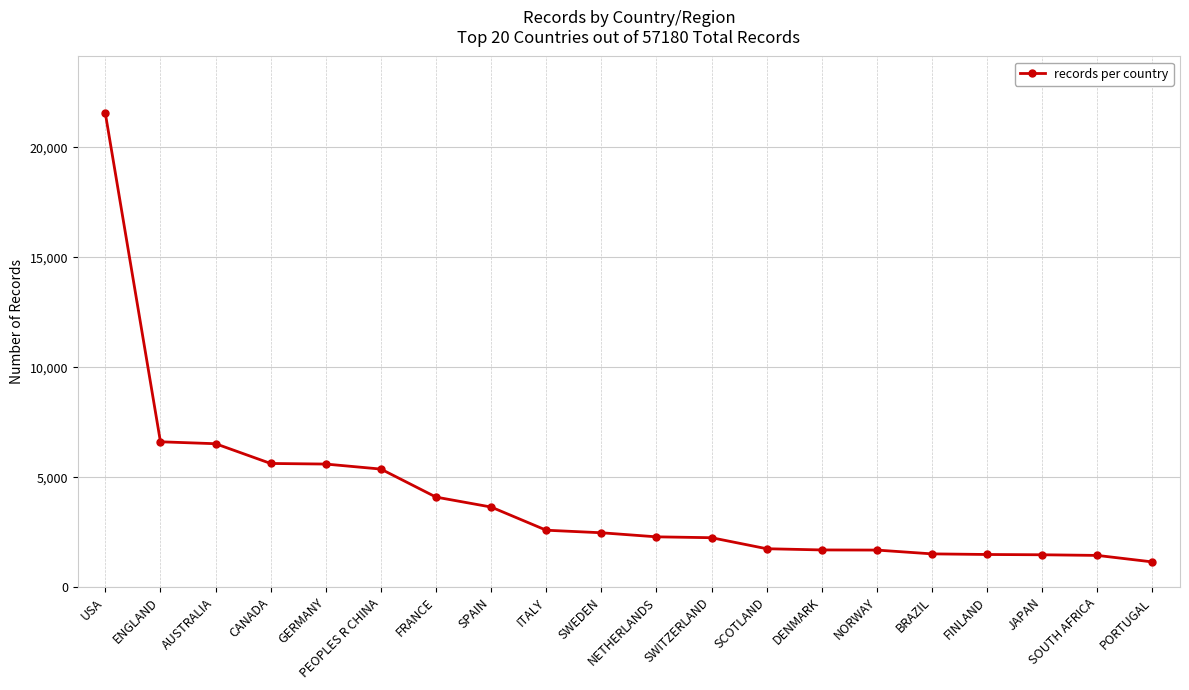

What is the minimum value shown in the chart?

1145